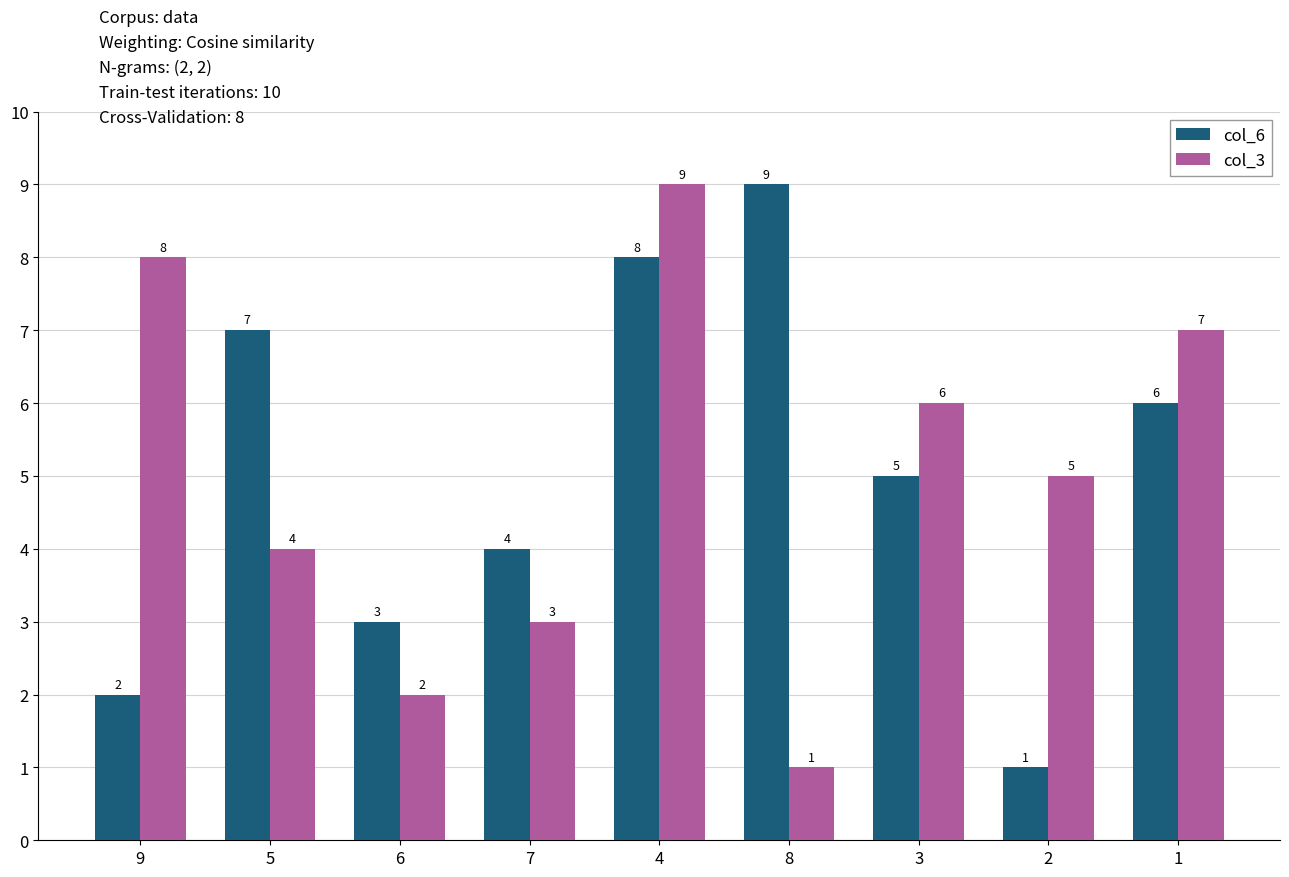

What are all the series names shown in the legend?

col_6, col_3